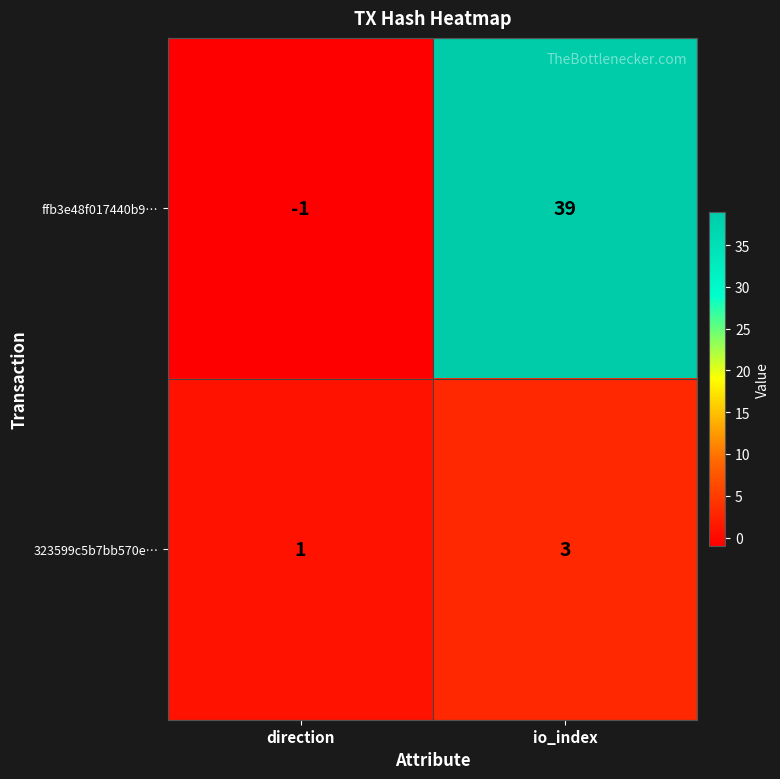

What is the average value of the ffb3e48f017440b9… series?

19